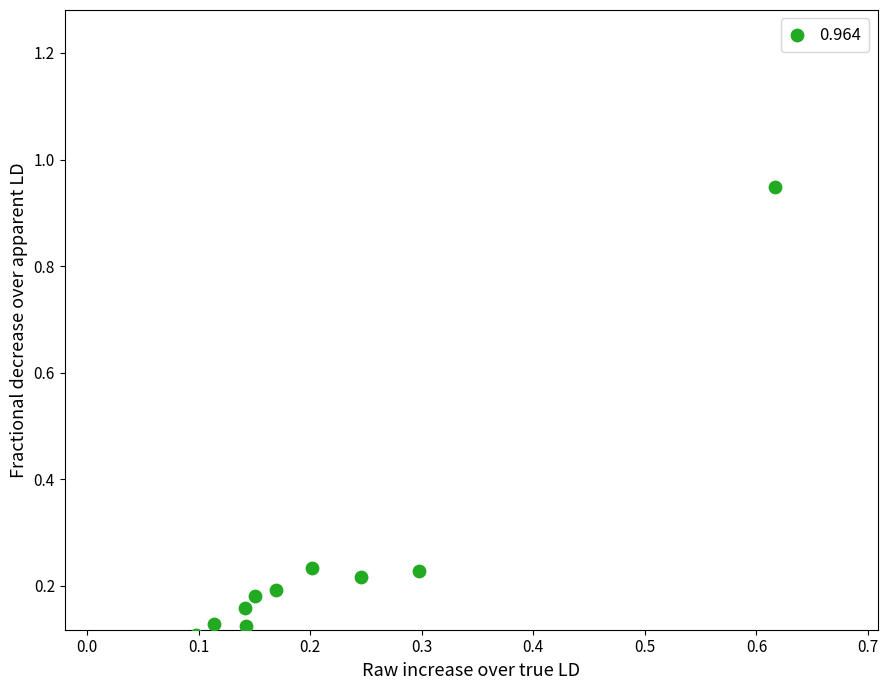

What is the range of X values (max minus min)?

0.5